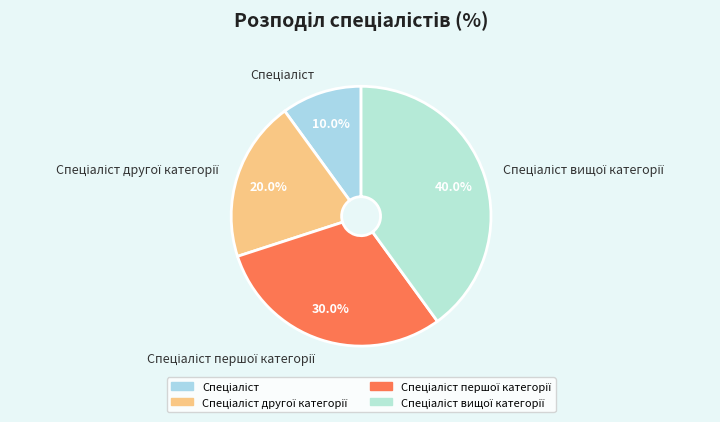

Does any single category account for the majority?

No